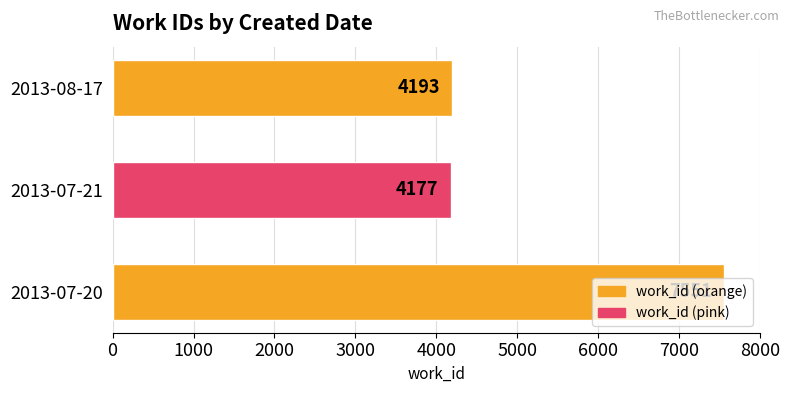

How many distinct data groups are displayed?

1